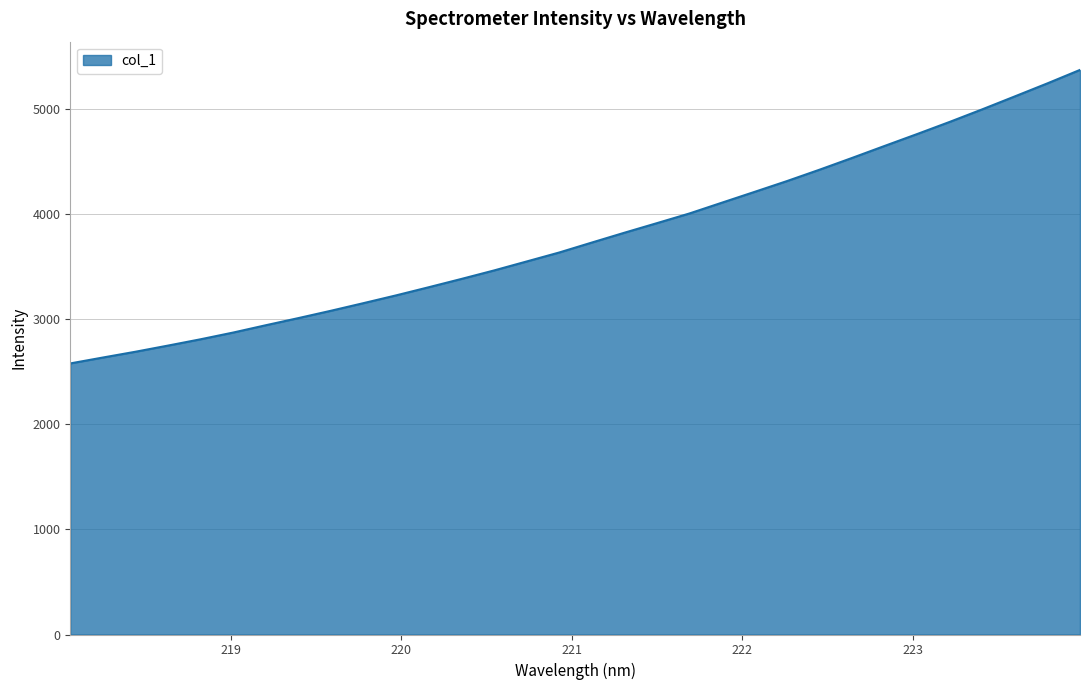

Reading right to left, extract all data points from this chart.

5370.9	5243.0	5119.2	4996.4	4876.9	4761.3	4648.2	4534.0	4422.0	4313.8	4210.6	4108.1	4005.2	3913.0	3821.8	3728.3	3633.8	3548.4	3463.1	3382.4	3303.8	3226.5	3152.6	3080.1	3010.2	2942.2	2872.7	2808.6	2748.6	2689.9	2634.8	2578.8